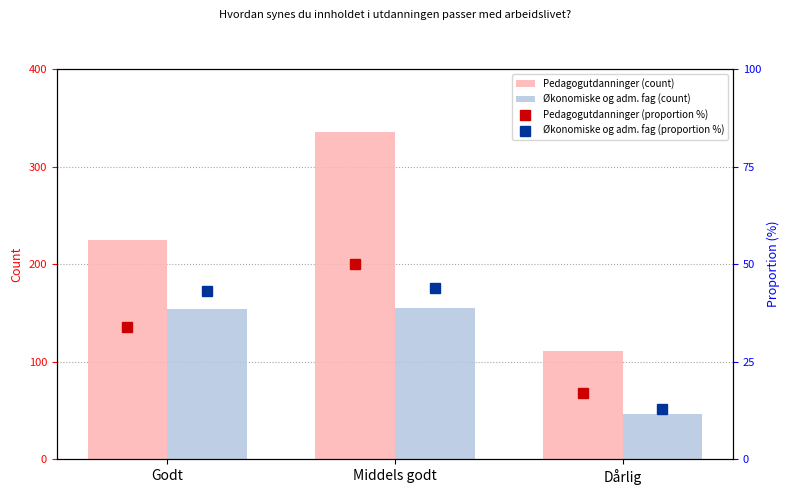

At which label does Pedagogutdanninger (count) reach its peak?

Middels godt